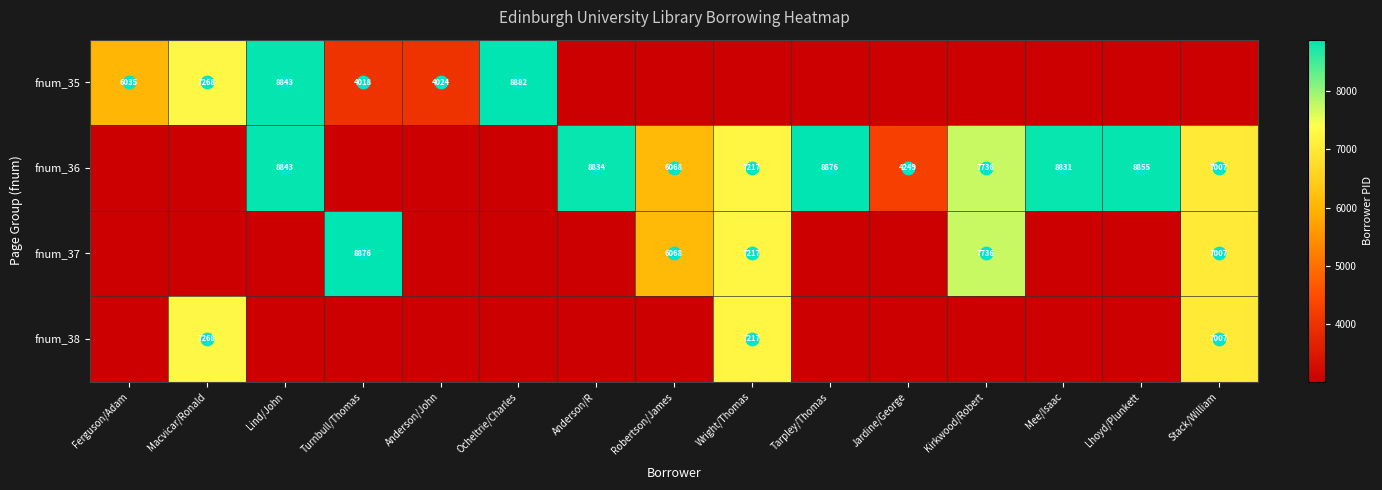

At which category is the sum across all series the highest?

Wright/Thomas